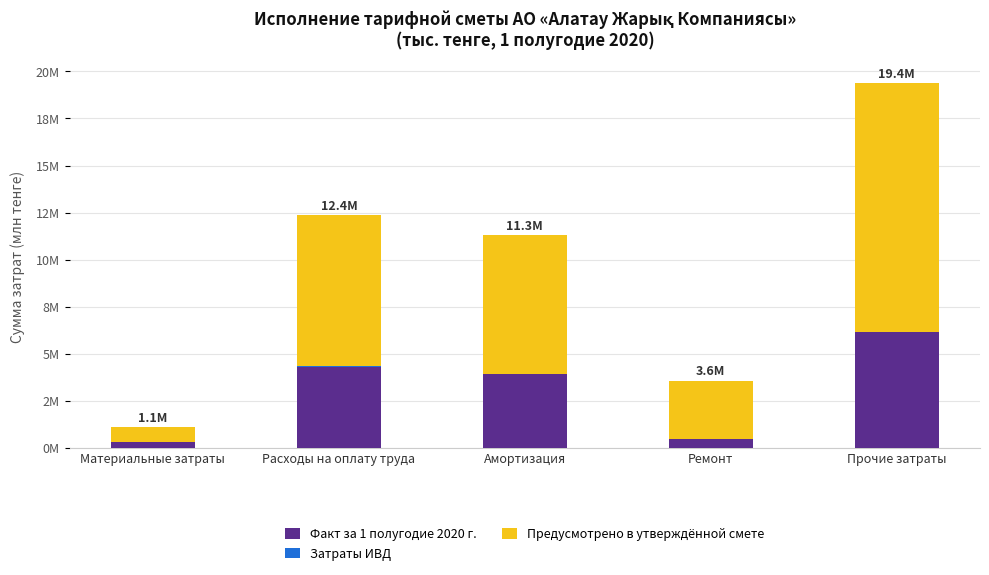

Are the bars grouped side by side (vs. stacked)?

No